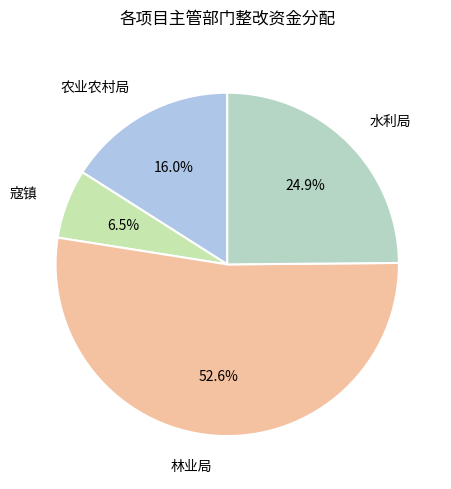

Which category has the smallest portion of the pie?

寇镇